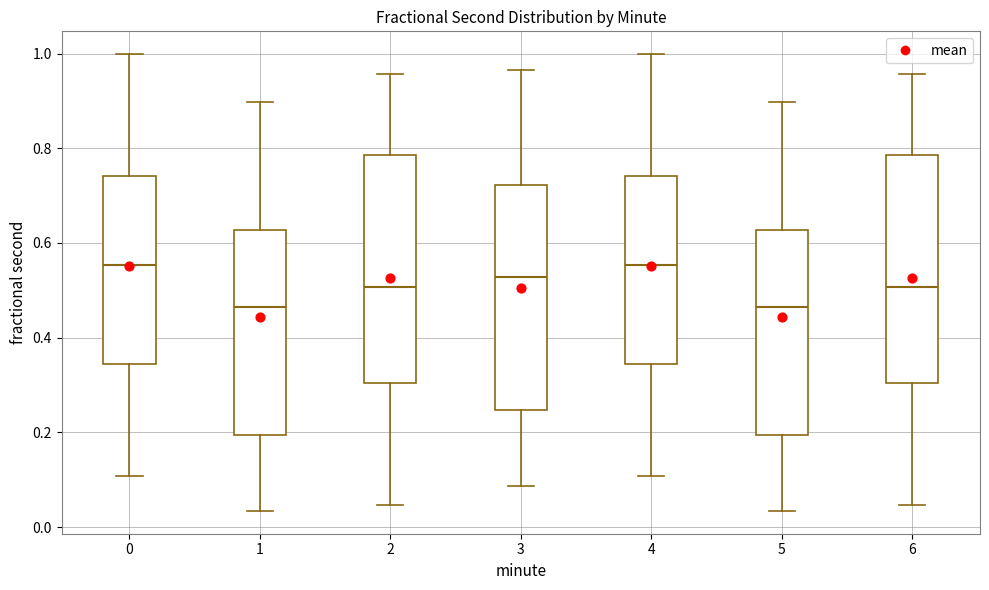

Reading left to right, read every box against the y-axis: the position of its median line, the range the box covers, and the ends of its whiskers. The values are not printed on the chart, so give them approximately, as read against the axis.

0: median 0.56, box 0.34 to 0.74, whiskers 0.10 to 1.00
1: median 0.46, box 0.20 to 0.62, whiskers 0.04 to 0.90
2: median 0.50, box 0.30 to 0.78, whiskers 0.04 to 0.96
3: median 0.52, box 0.24 to 0.72, whiskers 0.08 to 0.96
4: median 0.56, box 0.34 to 0.74, whiskers 0.10 to 1.00
5: median 0.46, box 0.20 to 0.62, whiskers 0.04 to 0.90
6: median 0.50, box 0.30 to 0.78, whiskers 0.04 to 0.96